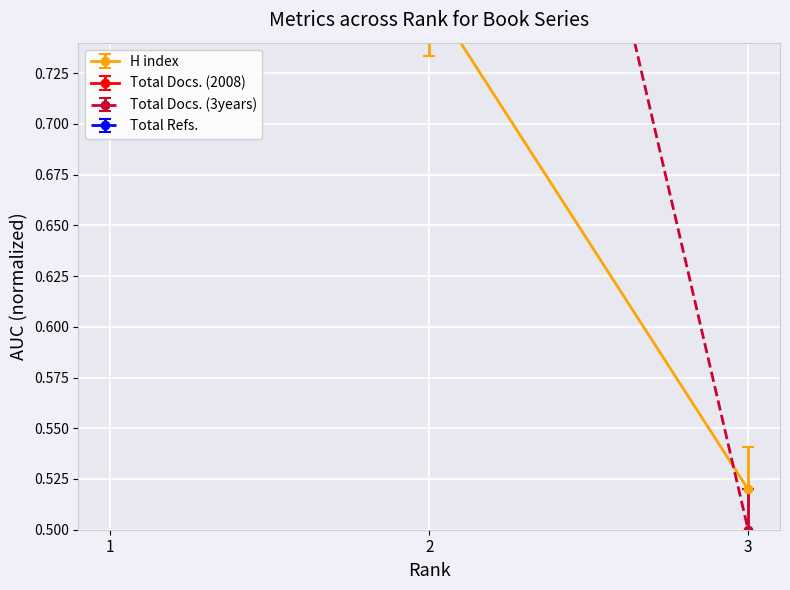

Read the Total Refs. value at 3.

1.2